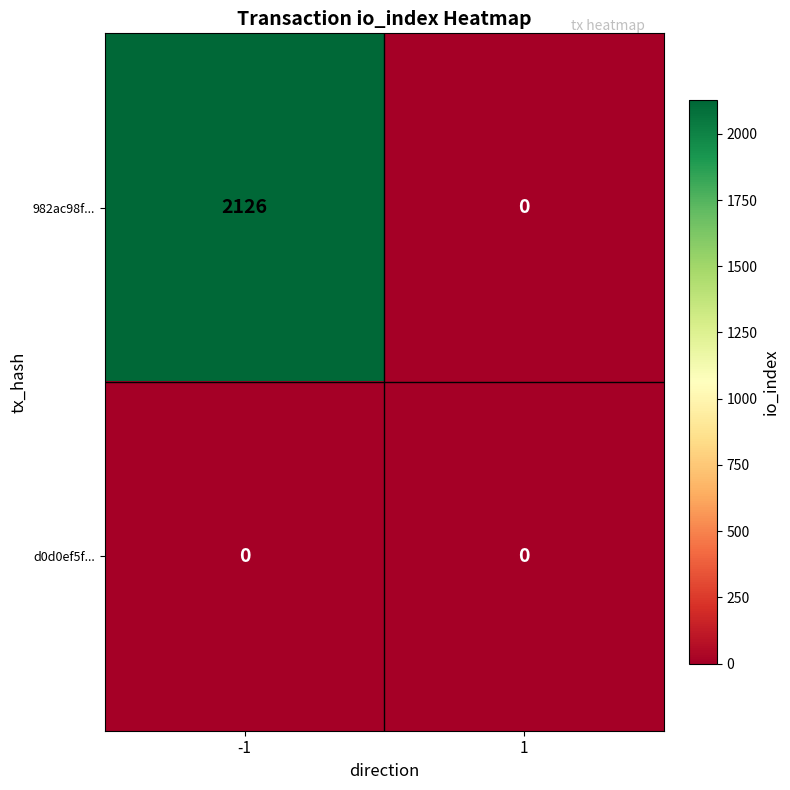

Which series has the largest range (max minus min)?

982ac98f...